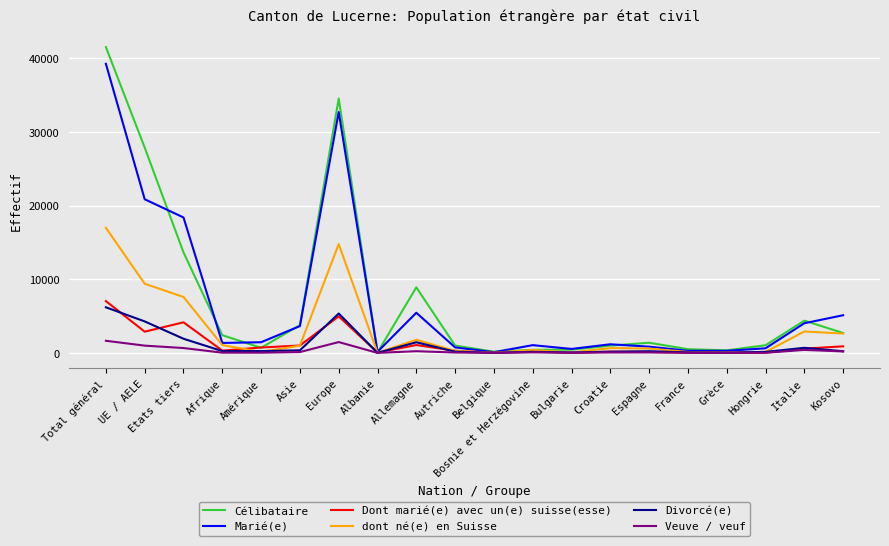

Count the number of categories in the chart.

20